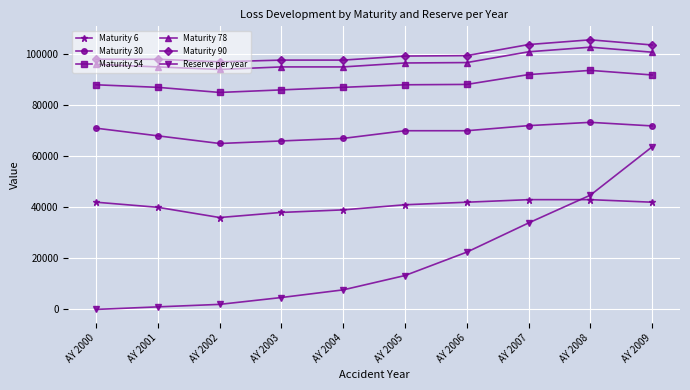

What is the value of the Maturity 6 point at the 7th from the left?

42000.0